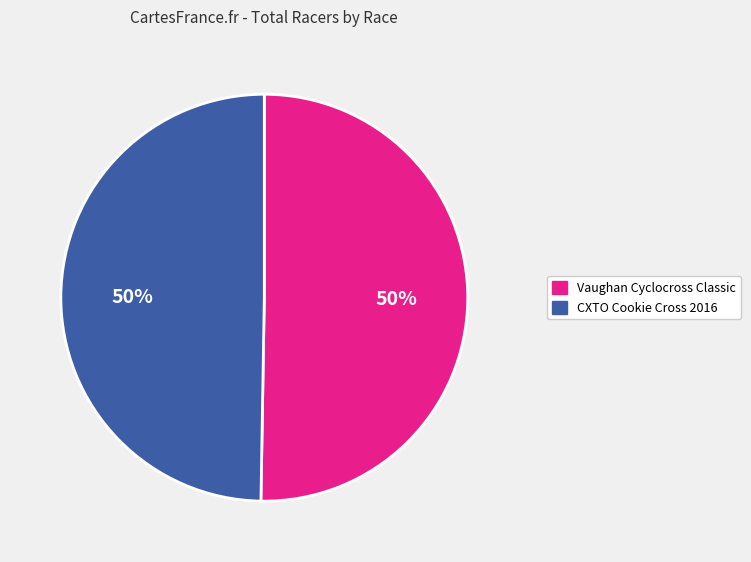

The Vaughan Cyclocross Classic slice represents 50% of the pie. True or false?

True